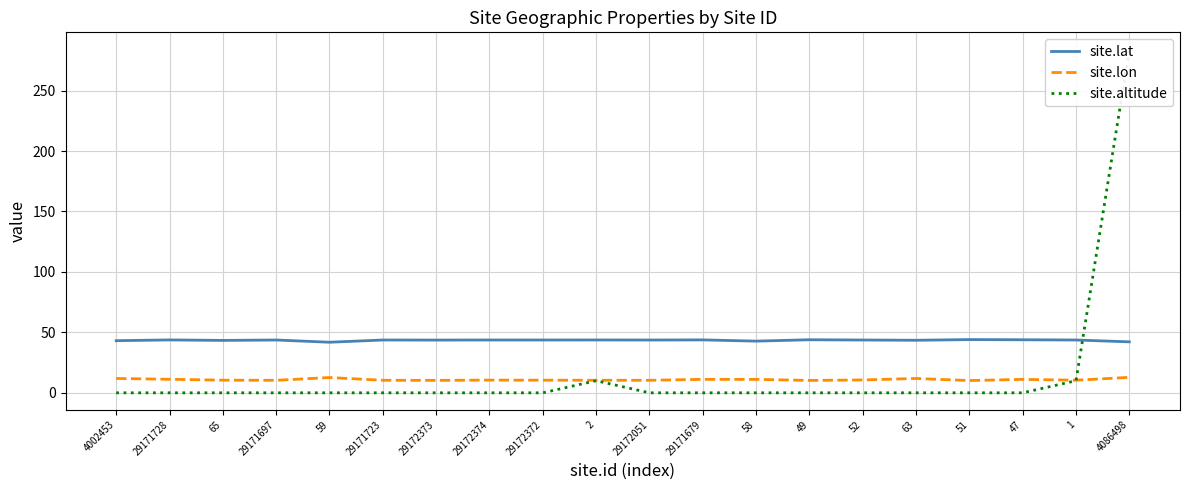

Reading left to right, what are all the values shown in this chart?

site.lat: 43.1	43.7	43.4	43.7	41.8	43.7	43.6	43.7	43.7	43.7	43.7	43.8	42.8	43.9	43.7	43.5	44.0	43.9	43.7	42.2
site.lon: 11.9	11.2	10.5	10.3	12.6	10.4	10.3	10.5	10.4	10.4	10.3	11.1	11.1	10.2	10.6	11.9	10.1	11.1	10.4	12.8
site.altitude: 0.0	0.0	0.0	0.0	0.0	0.0	0.0	0.0	0.0	10.0	0.0	0.0	0.0	0.0	0.0	0.0	0.0	0.0	10.0	284.0